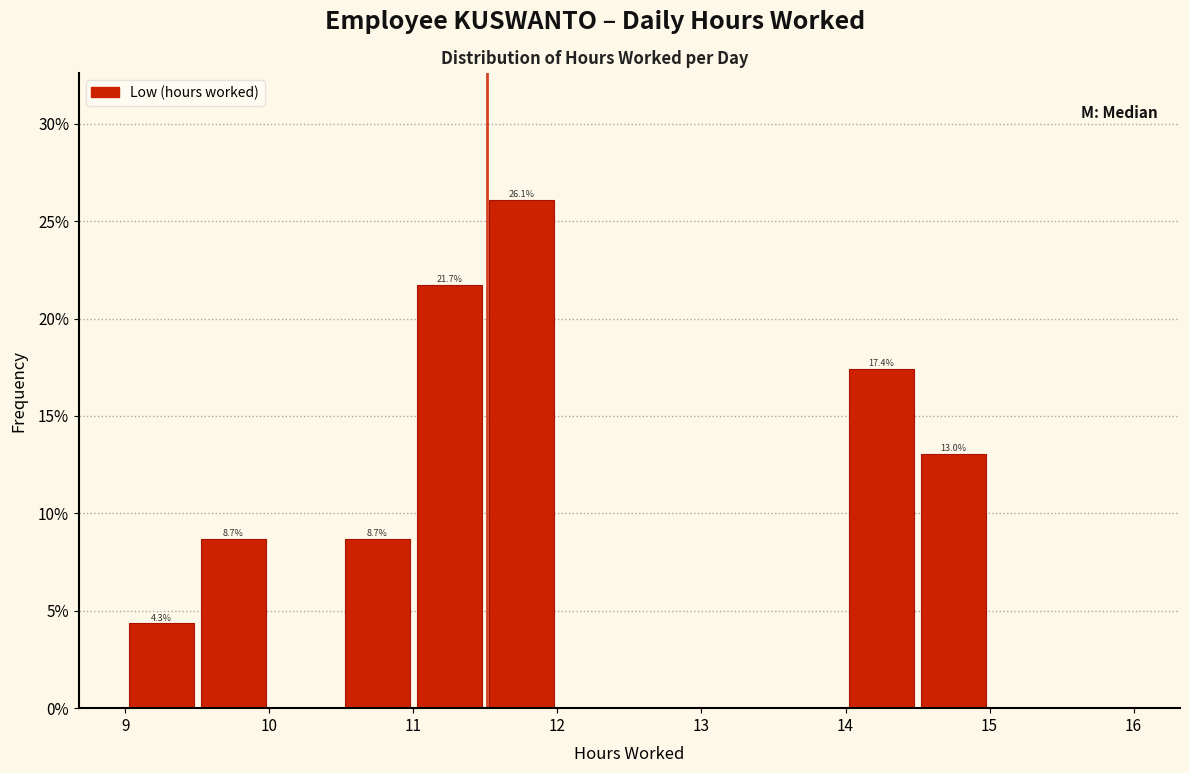

Which range on the x-axis has the tallest bar?

11.5 to 12.0